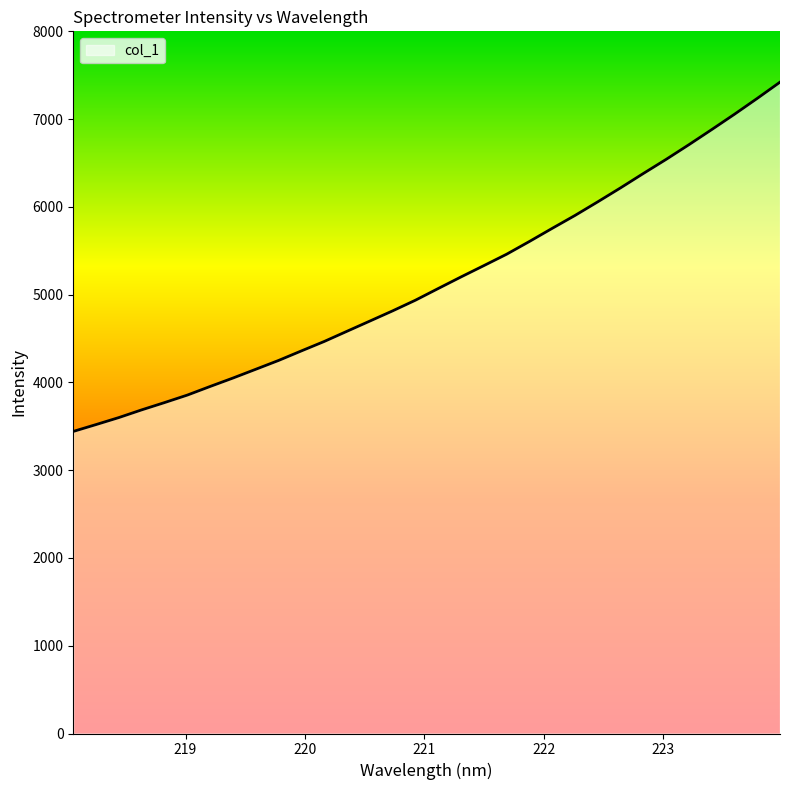

Does the chart have visible grid lines?

No